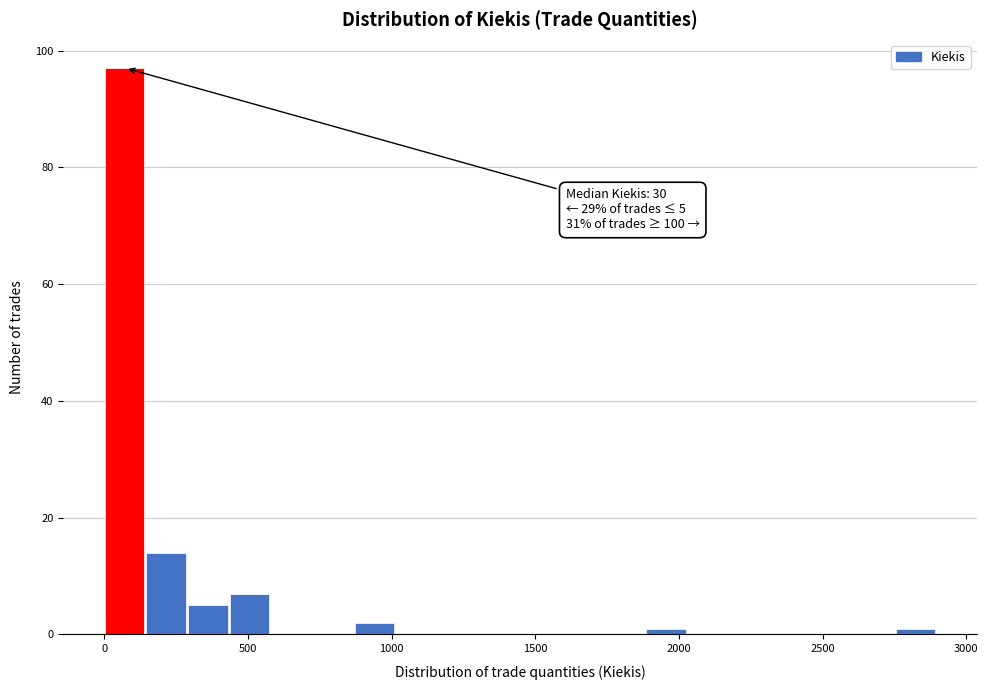

Around what value on the x-axis is the tallest bar? Give the approximate position of its centre, as read against the axis.

50